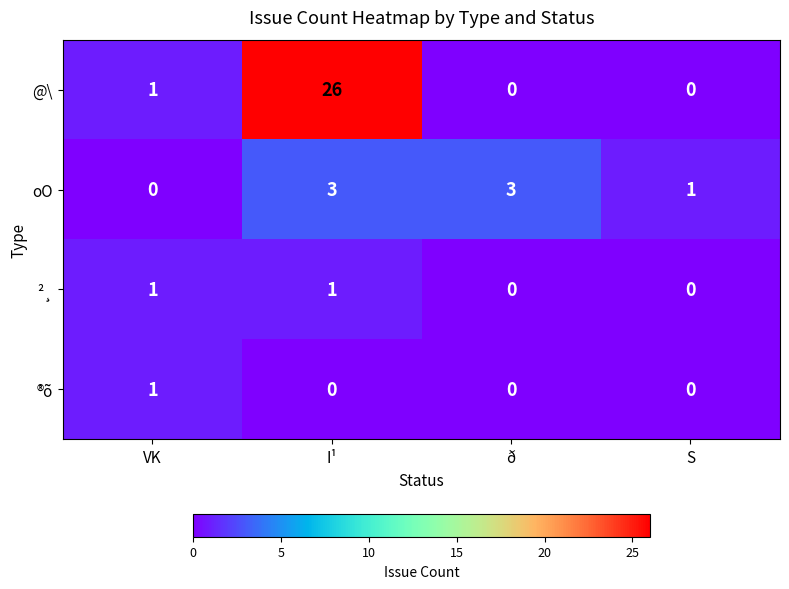

What is the difference between the @\ values at S and I¹?

26